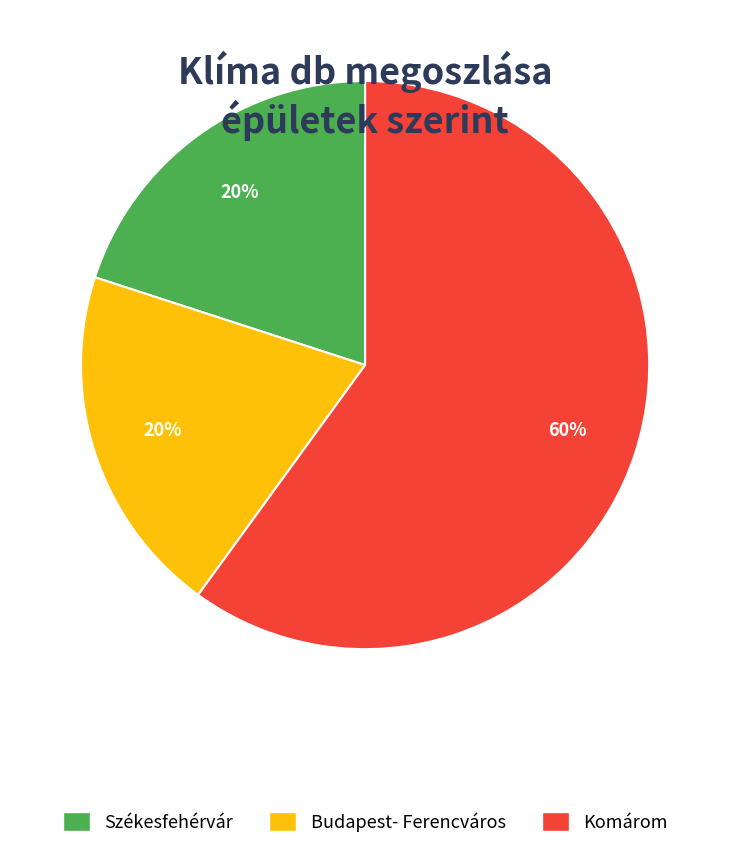

Is the sum of Komárom and Székesfehérvár greater than half?

Yes